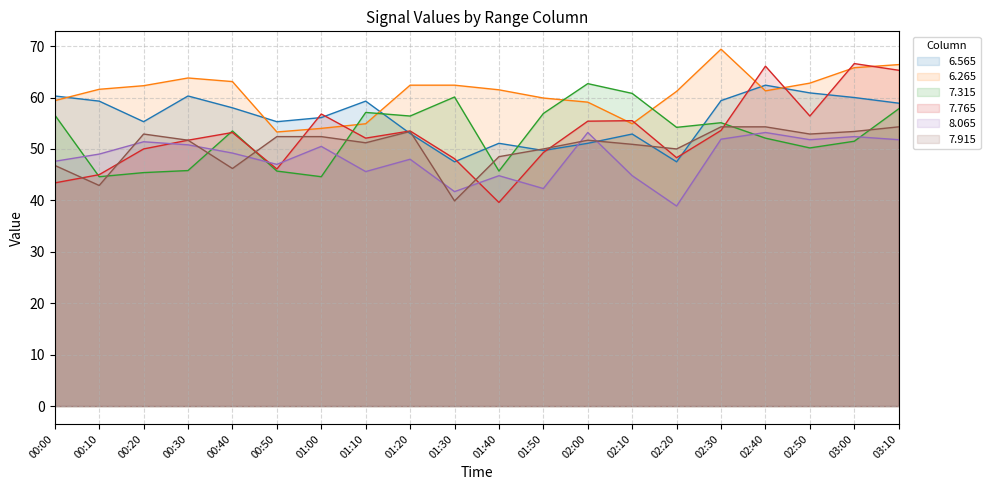

True or false: 6.265 has more than 0 interior local peaks.

True